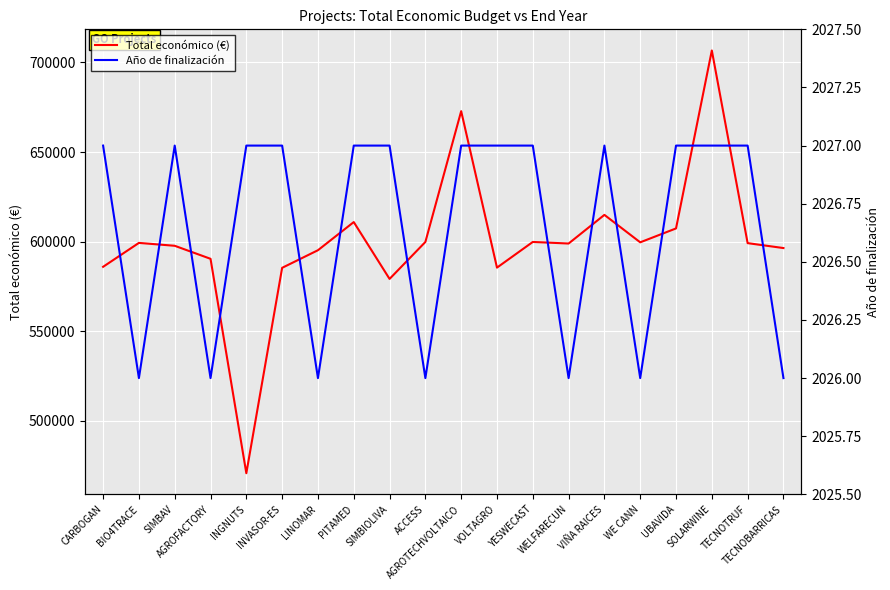

Where is the first local maximum for Total económico (€)?

BIO4TRACE